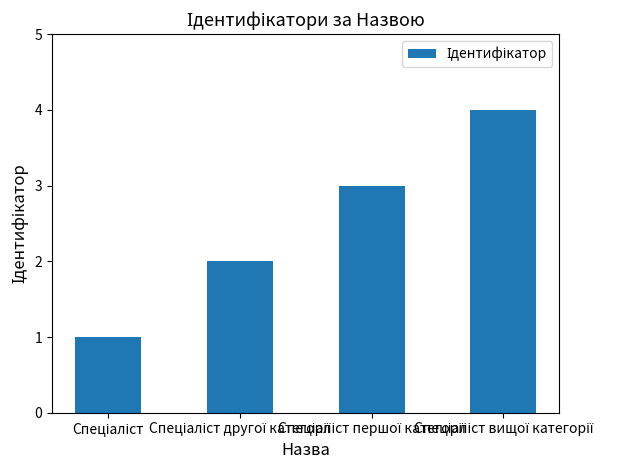

Are the bars grouped side by side (vs. stacked)?

No